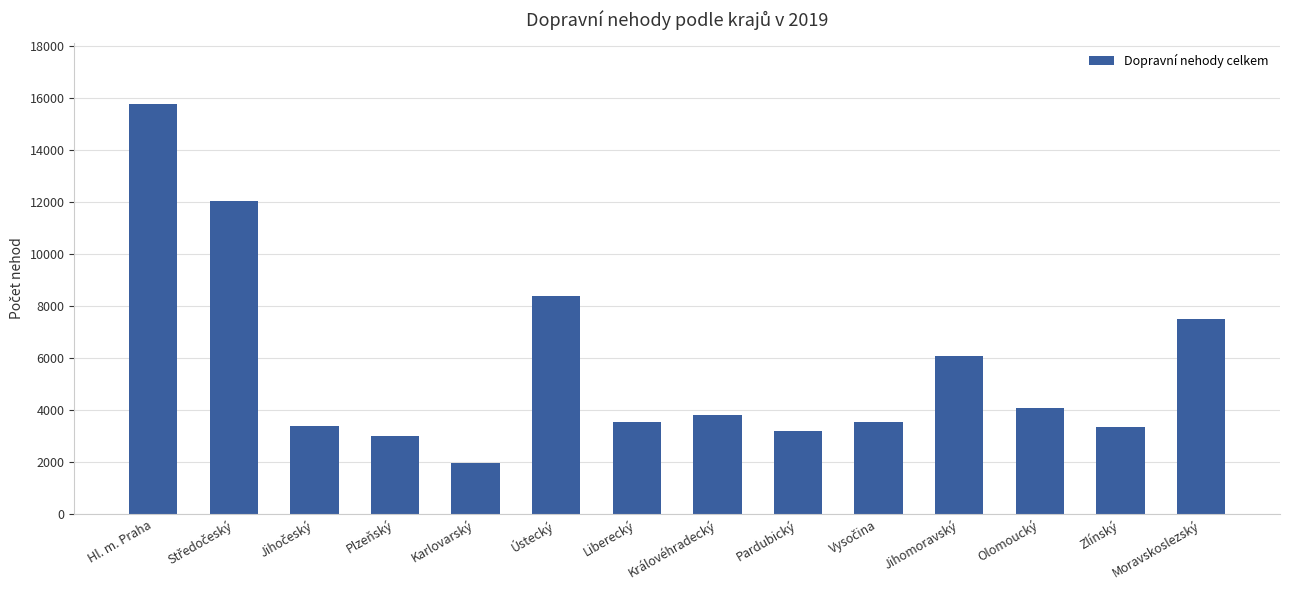

What is the value of the 7th bar from the left?

3516